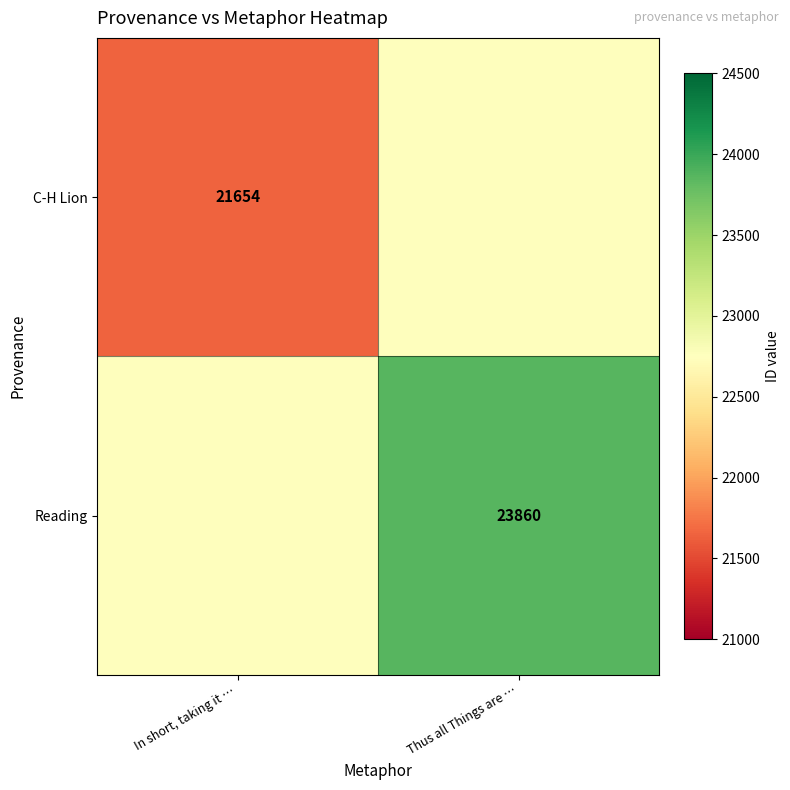

True or false: C-H Lion has a value of 28683 at In short, taking it ….

False